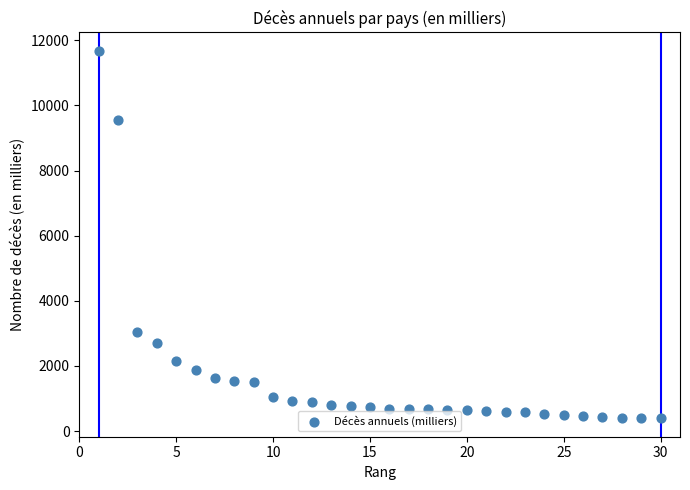

What Y value in the scatter plot is closest to 6035?

3047